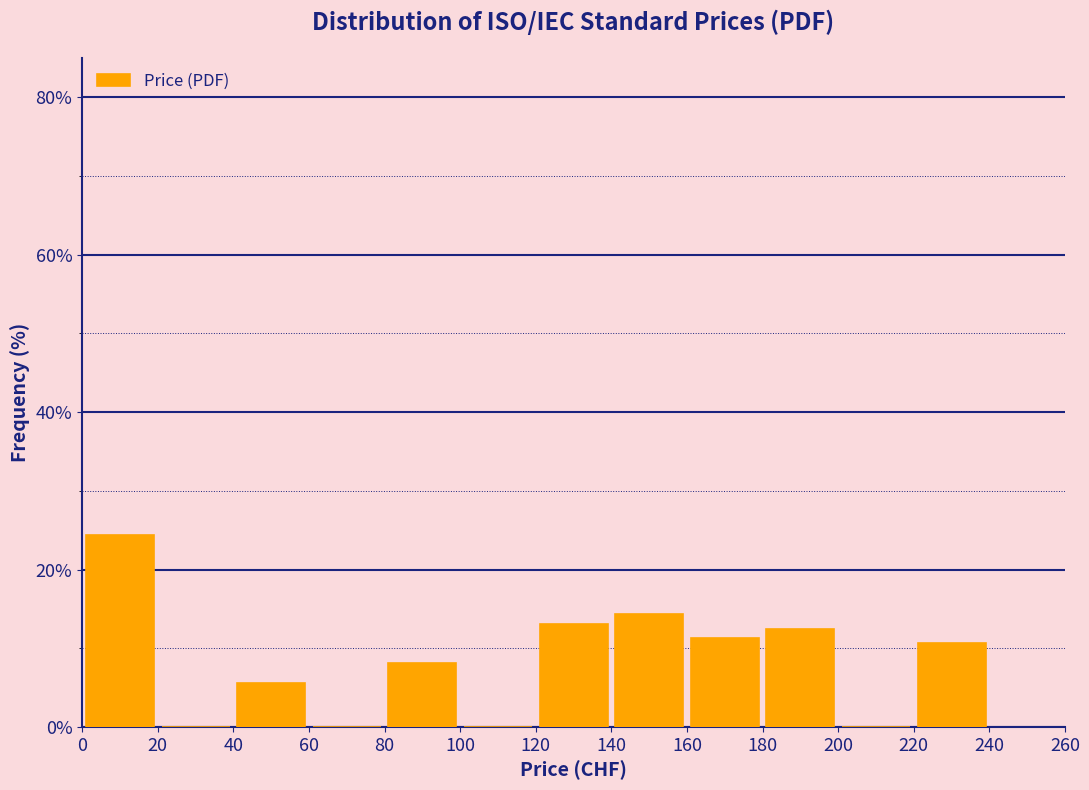

Over which range of the x-axis is the bar tallest?

0 to 20